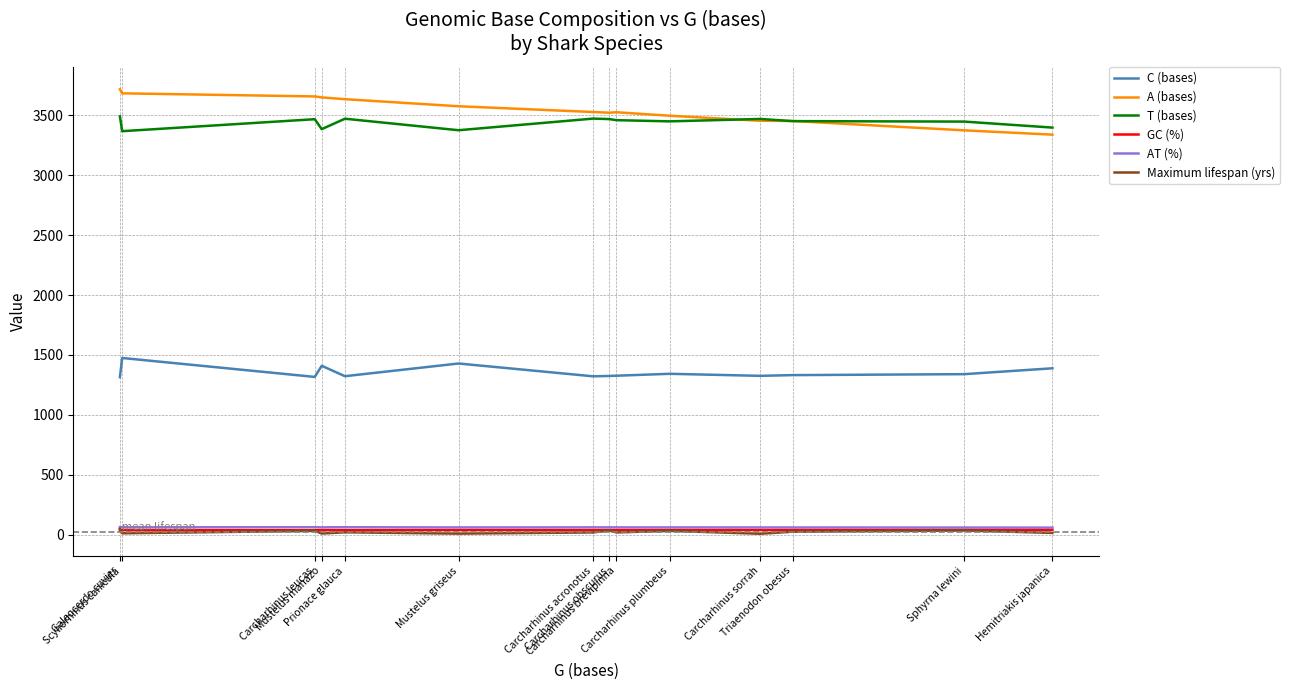

True or false: A (bases) and AT (%) intersect in this chart.

False